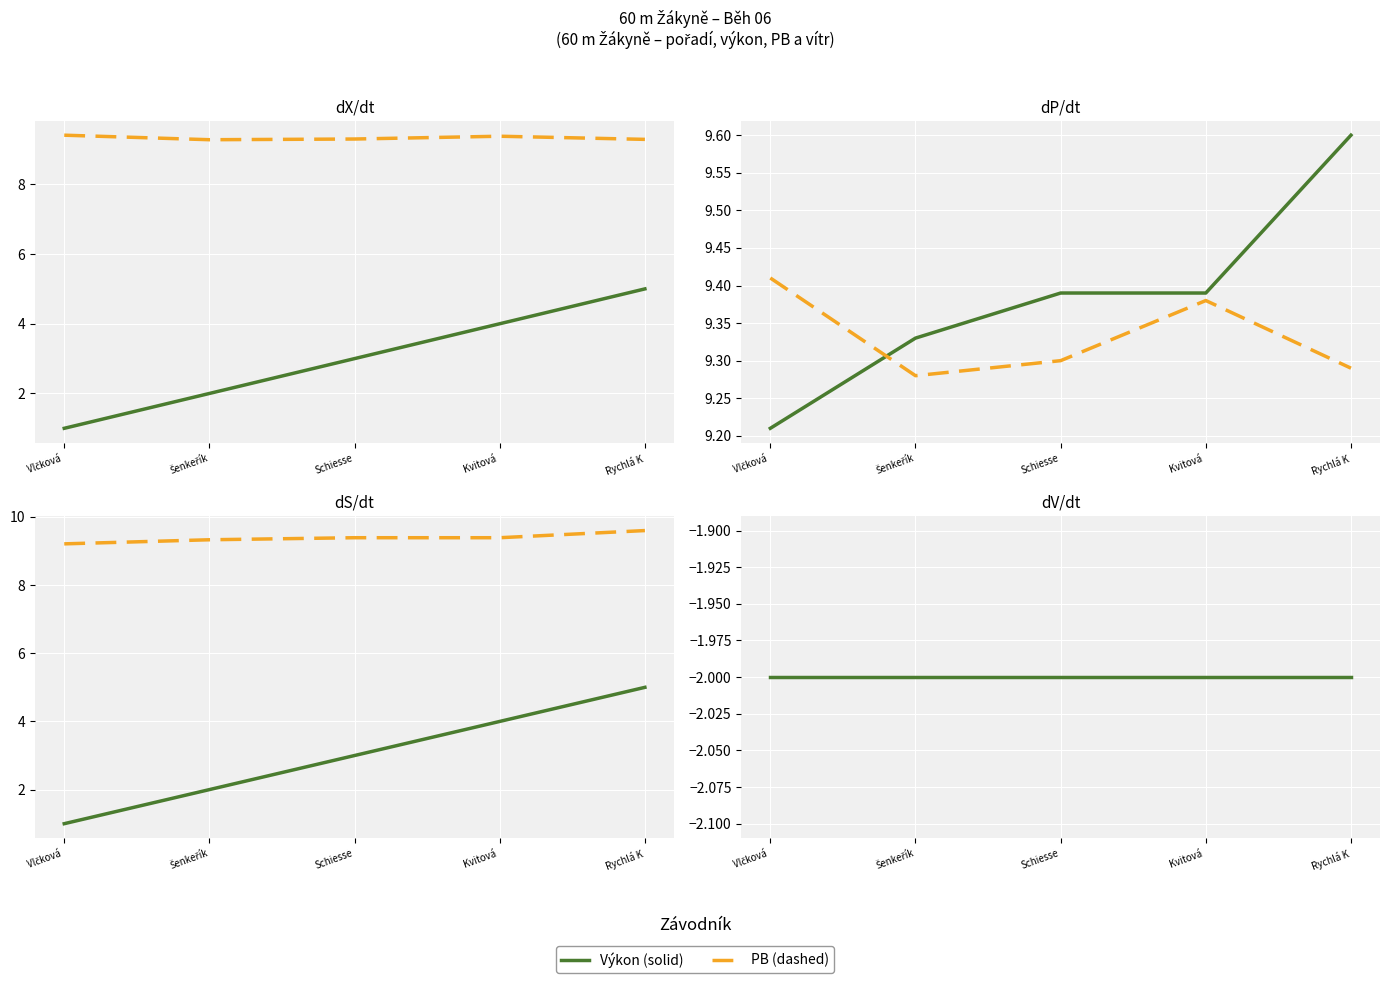

What is the sum of all Výkon values?

46.9